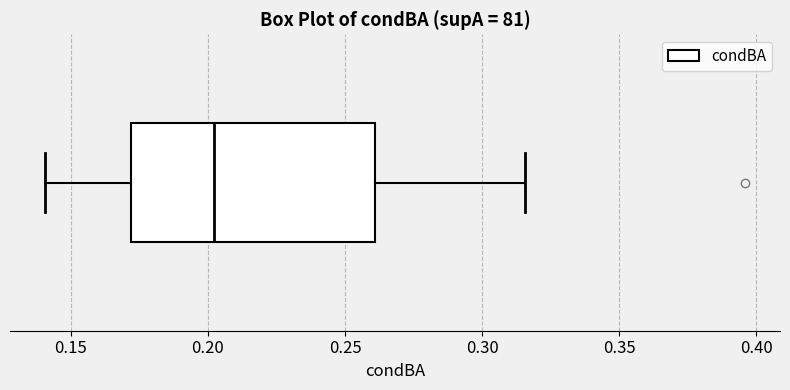

Read this box plot against the x-axis: the position of the median line, the range covered by the box, and the ends of both whiskers. The values are not printed on the chart, so give them approximately, as read against the axis.

median 0.200, box 0.170 to 0.260, whiskers 0.140 to 0.315